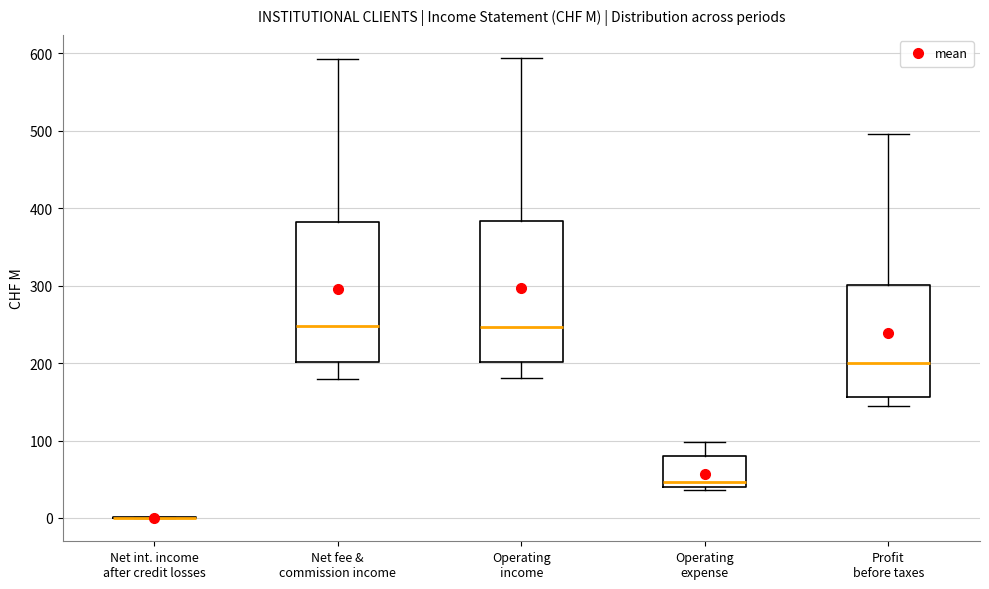

Reading left to right, read every box against the y-axis: the position of its median line, the range the box covers, and the ends of its whiskers. The values are not printed on the chart, so give them approximately, as read against the axis.

Net int. income after credit losses: box collapsed to a line at 0, whiskers 0 to 0
Net fee & commission income: median 250, box 200 to 380, whiskers 180 to 590
Operating income: median 250, box 200 to 380, whiskers 180 to 590
Operating expense: median 50, box 40 to 80, whiskers 40 (just below the box's lower edge) to 100
Profit before taxes: median 200, box 160 to 300, whiskers 140 to 500